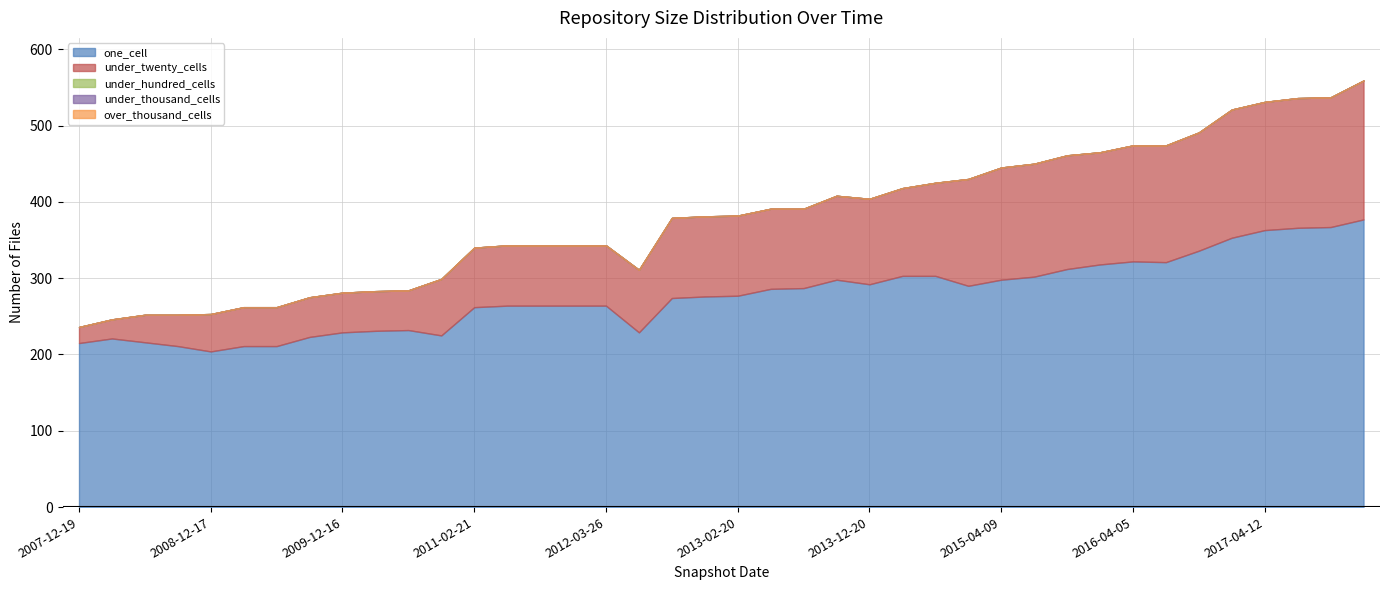

Which series changed the most between 2009-06-17 and 2013-09-10?

one_cell